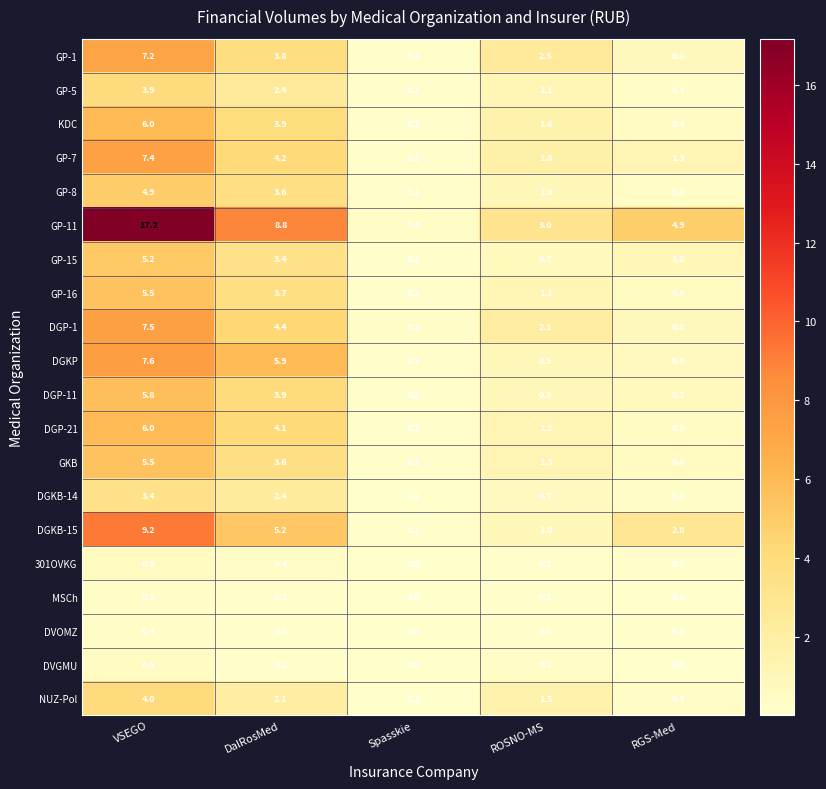

True or false: GP-7 has a value of 1.8 at ROSNO-MS.

True